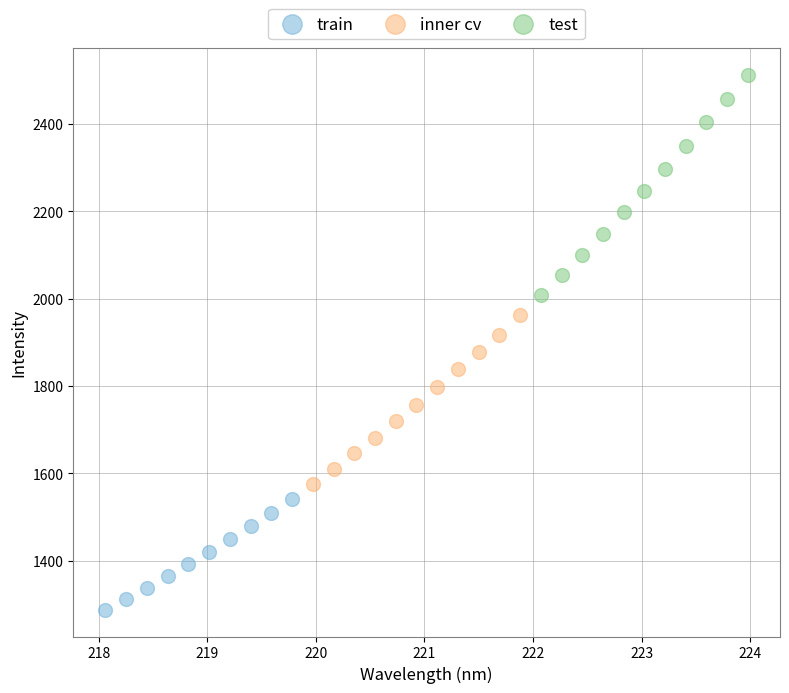

Which series contains the highest Y value?

test